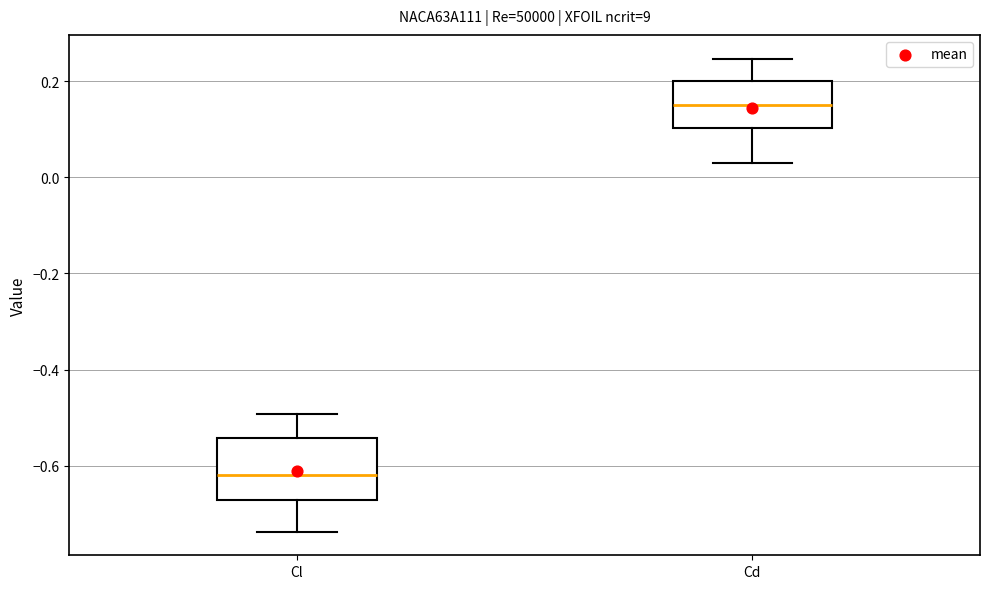

Reading left to right, transcribe this box plot: for each box, give where its median line is, the range the box spans, and where its two whiskers end, as read against the y-axis. The values are not printed on the chart, so give them approximately, as read against the axis.

Cl: median -0.62, box -0.68 to -0.54, whiskers -0.74 to -0.50
Cd: median 0.16, box 0.10 to 0.20, whiskers 0.04 to 0.24